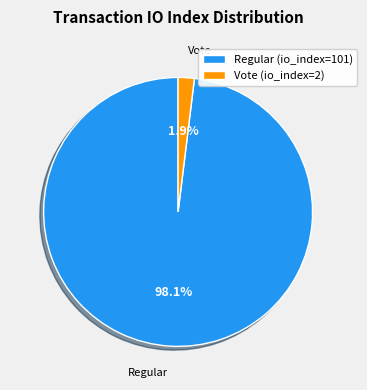

Is there any slice that represents more than half of the pie?

Yes